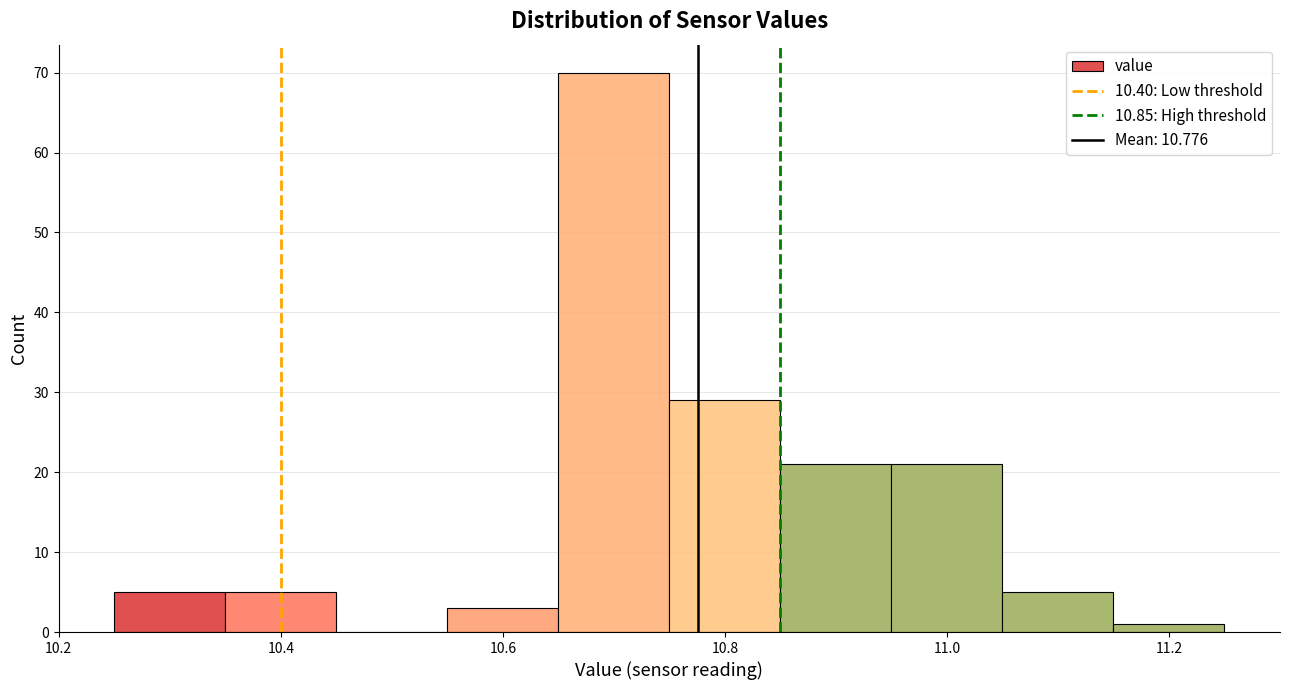

What is the height of the bar covering 11.05 to 11.15 on the x-axis? Neither the bar edges nor the heights are printed on the chart, so give them approximately, as read against the axes.

5